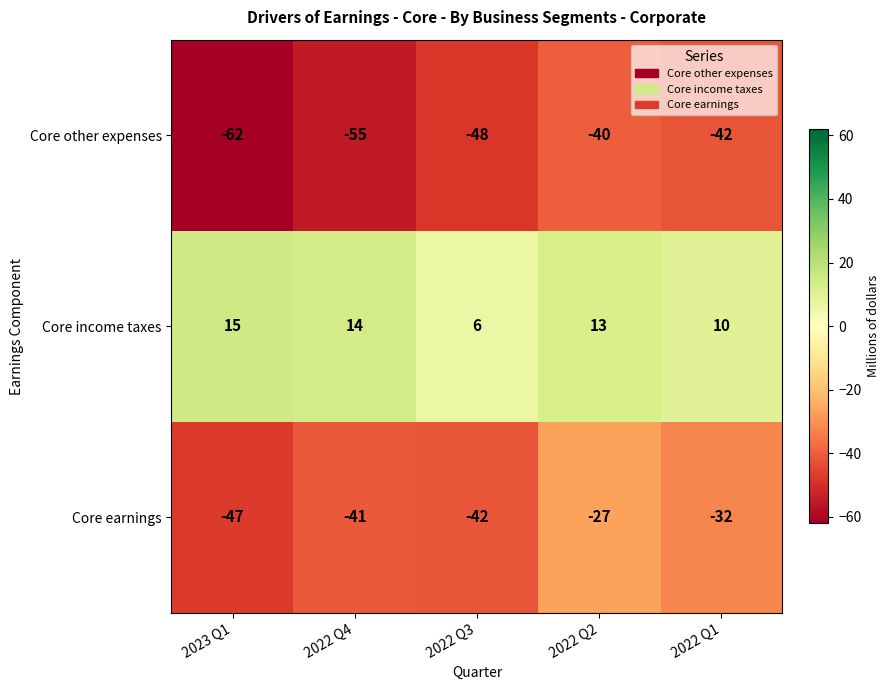

List the series in order of their overall mean, highest first.

Core income taxes, Core earnings, Core other expenses